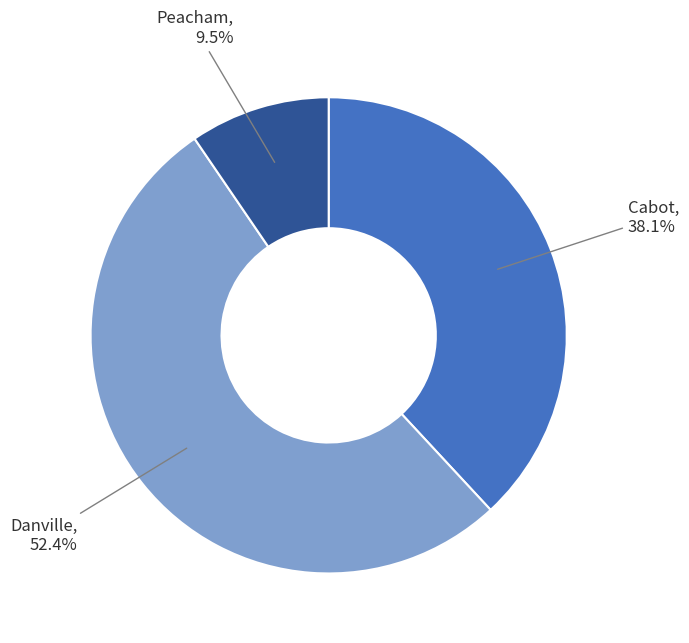

Does any single category account for the majority?

Yes